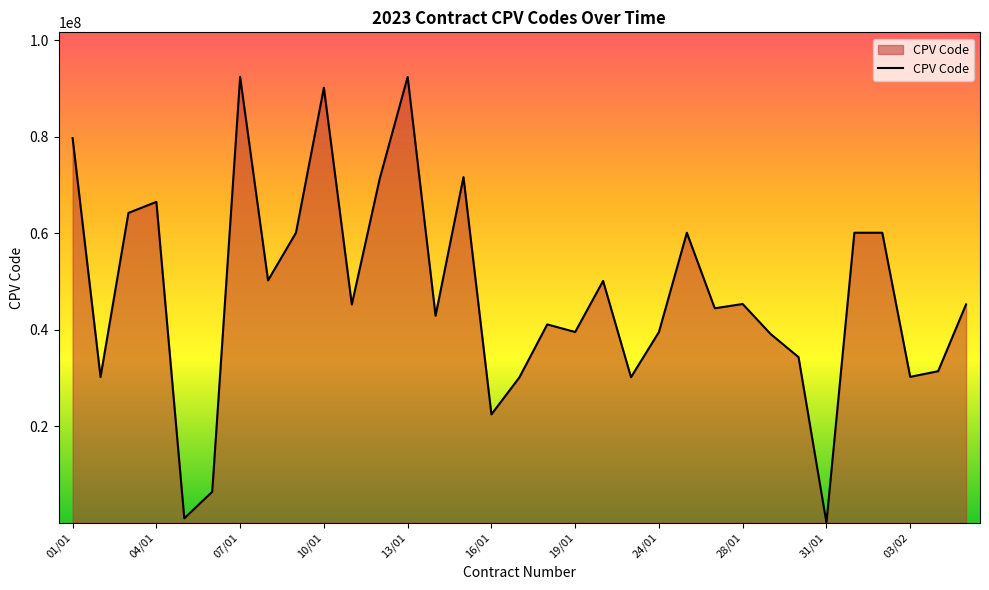

What is the difference between the maximum and minimum values?

92399909